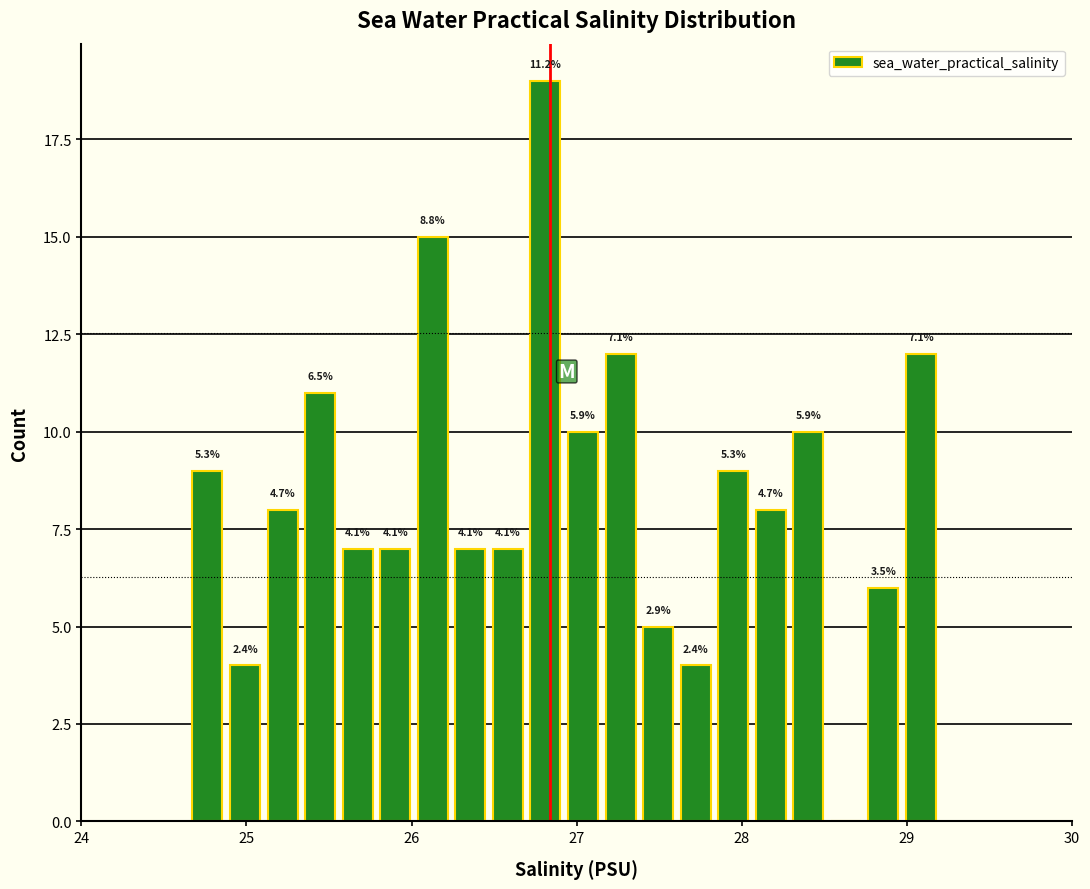

Around what value on the x-axis is the tallest bar? Give the approximate position of its centre, as read against the axis.

26.8